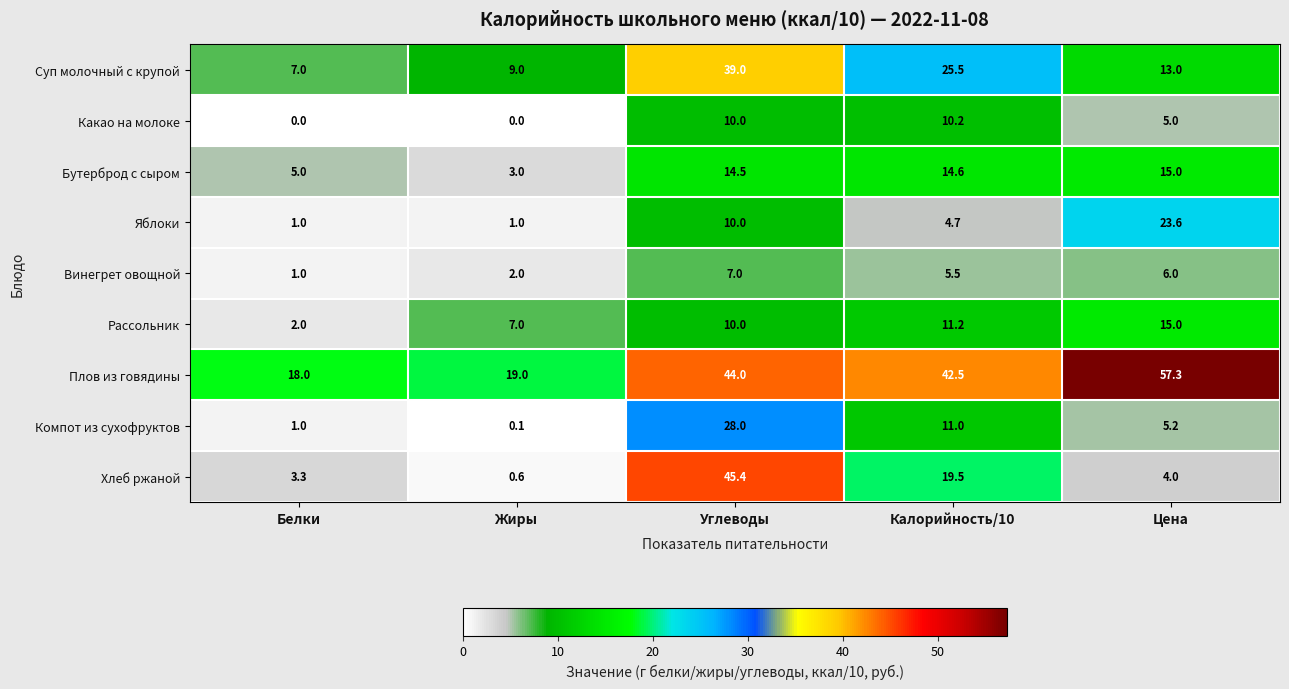

What is the difference between the highest and lowest values at Жиры?

19.0